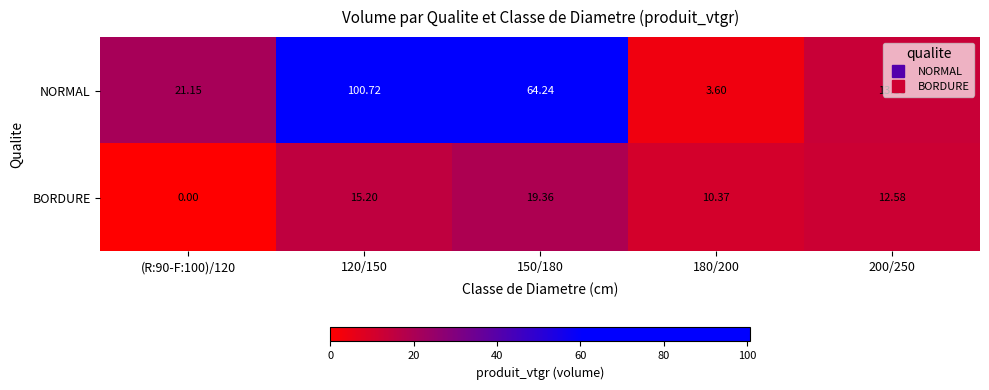

Which series has the widest spread of values?

NORMAL